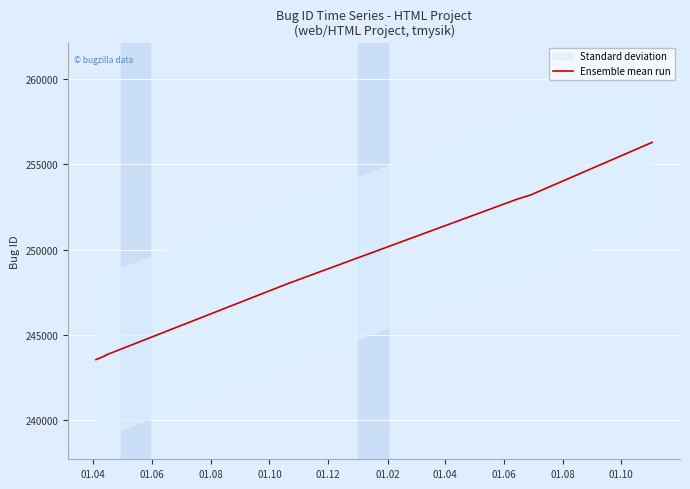

What is the minimum value shown in the chart?

243559